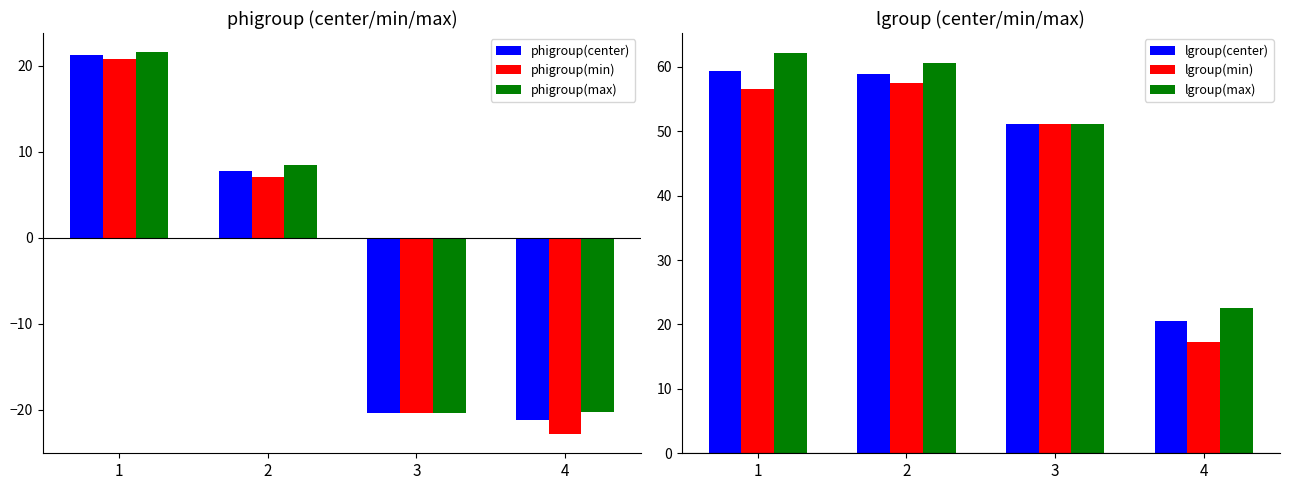

At how many categories does at least one series exceed -1?

4